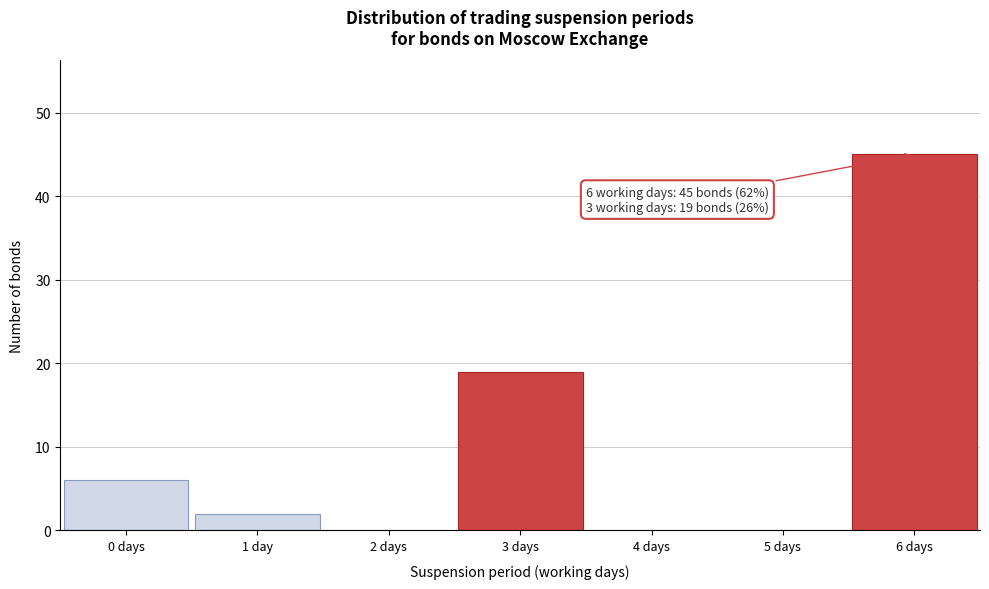

Reading left to right, extract all data points from this chart.

0 days=6	1 day=2	2 days=0	3 days=19	4 days=0	5 days=0	6 days=45